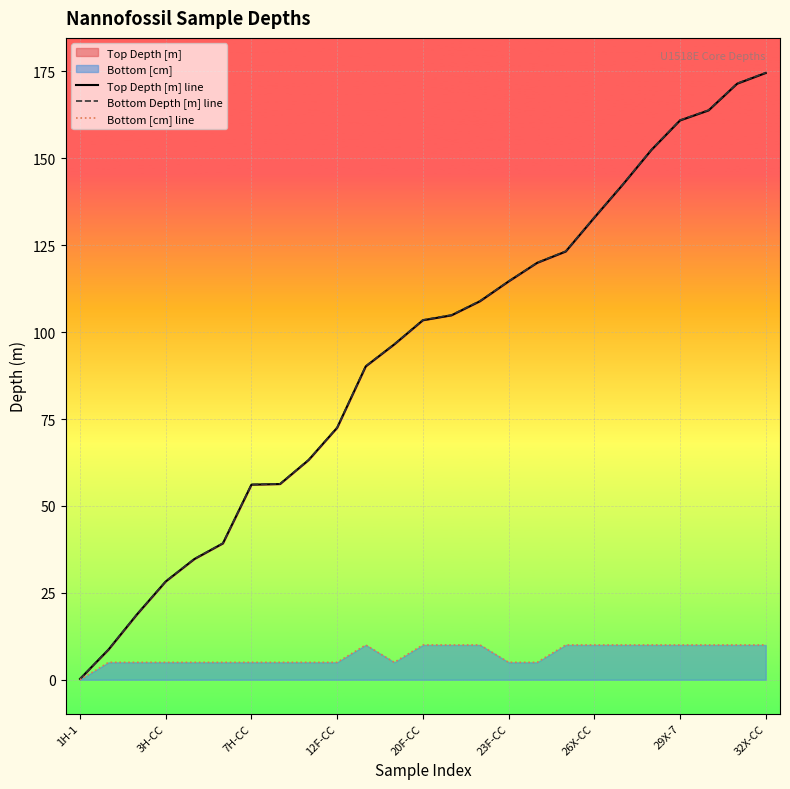

Which category has the lowest value in the Bottom [cm] line series?

1H-1